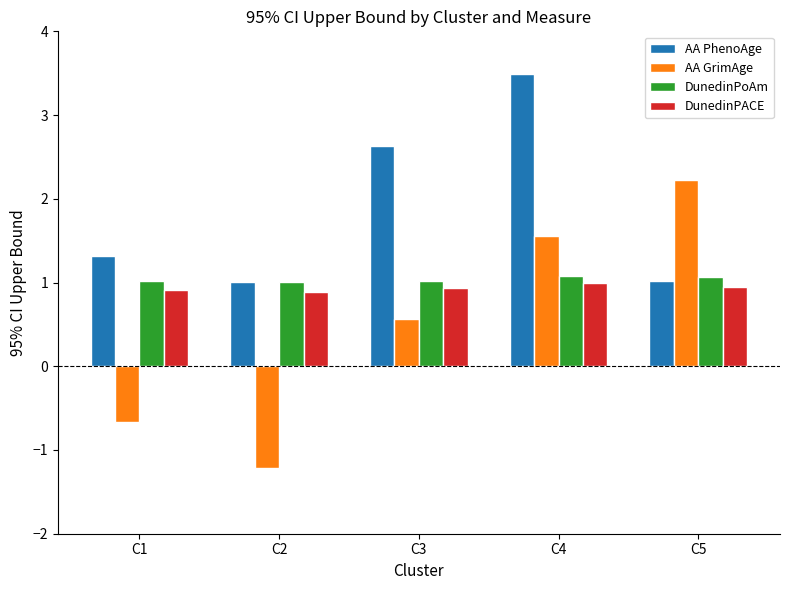

What is the highest value of the DunedinPoAm series?

1.1